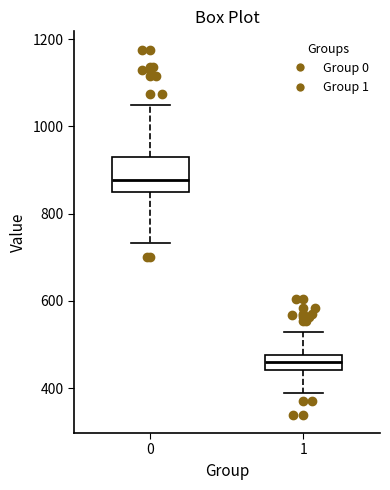

Which box is the tallest, from its lower edge to its upper edge?

0